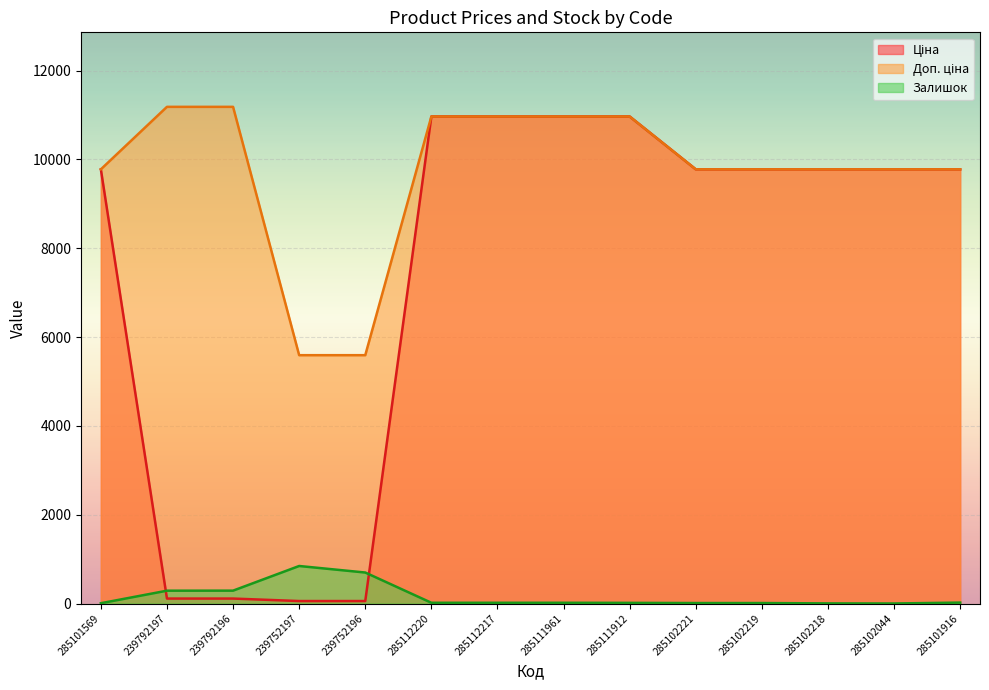

What is the approximate value of Доп. ціна at 239752196?

5591.0